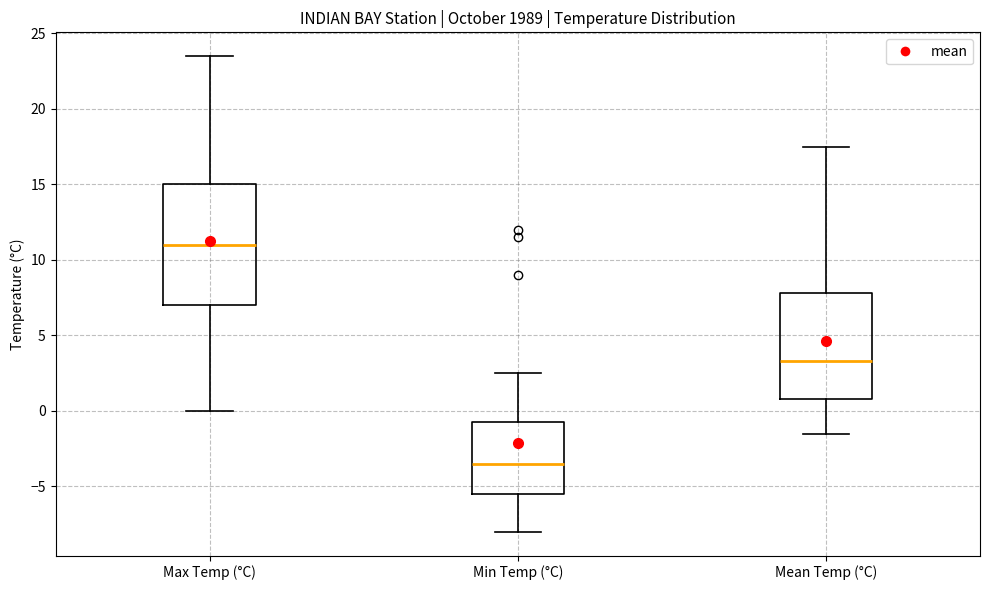

Comparing the boxes themselves (not the whiskers), which one is the tallest?

Max Temp (°C)